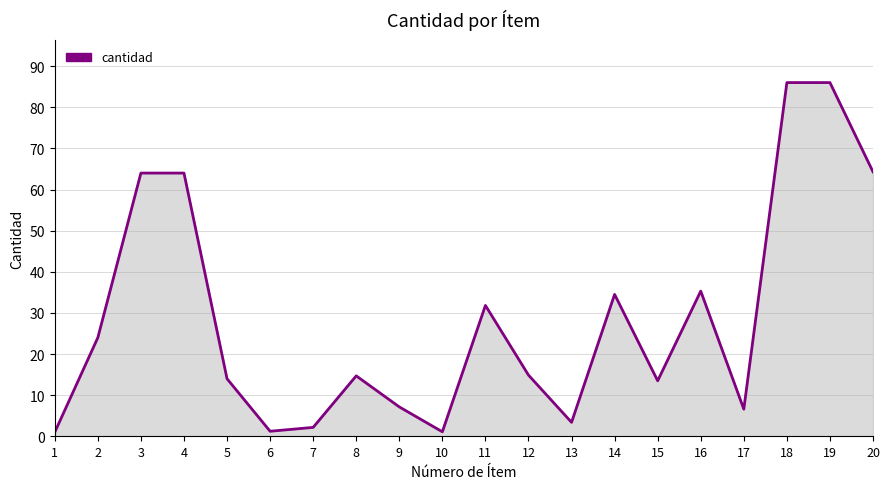

How many lines are shown in the chart?

1